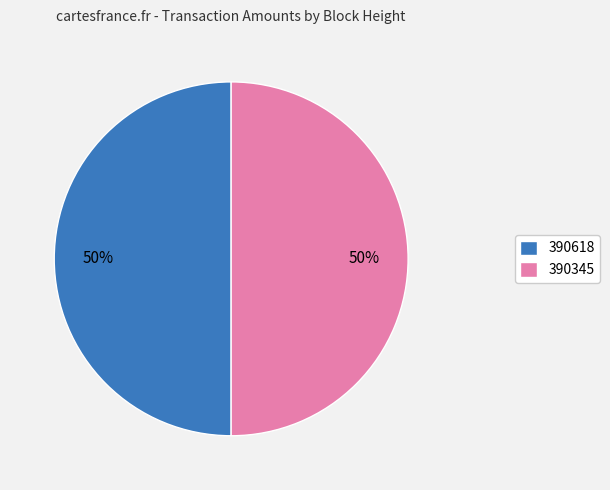

What percentage is the 390618 slice, to the nearest percent?

50%